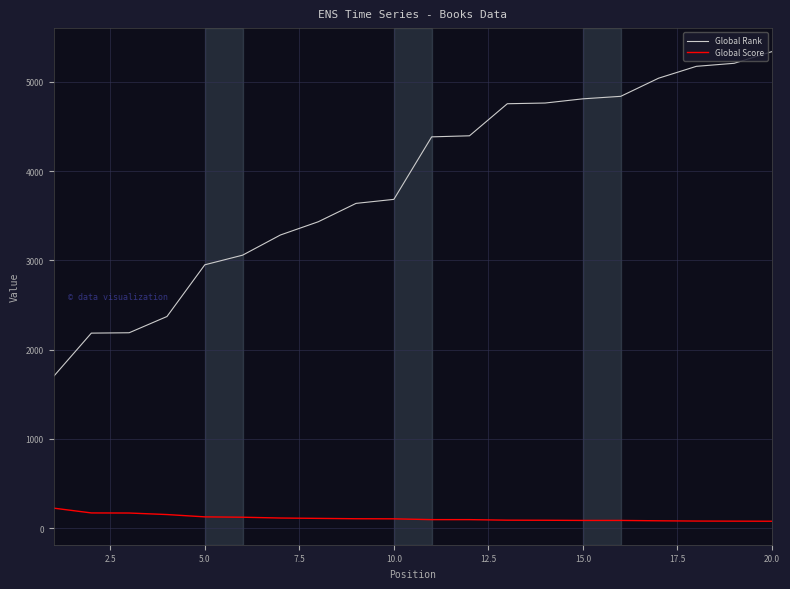

Is this an area chart (filled region under the line)?

No